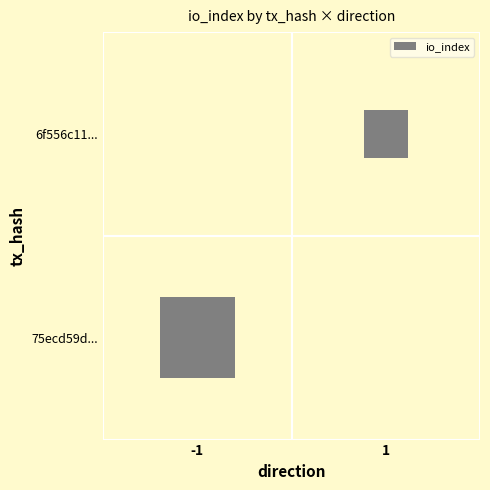

What value does the 75ecd59d5683491d81fd4f77e484e44f40a534f series have at io_index?

103